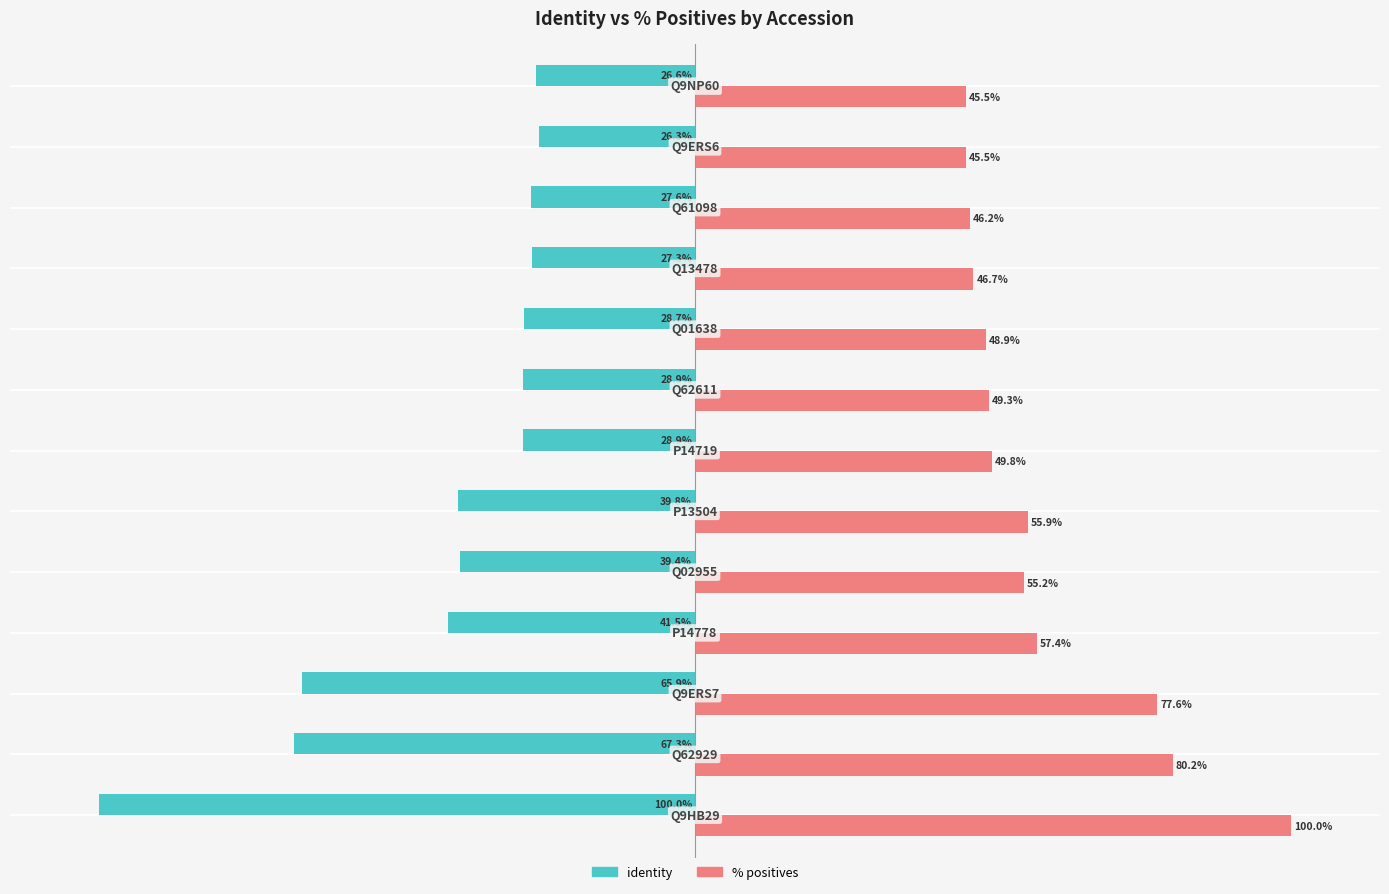

Which series has the widest spread of values?

identity